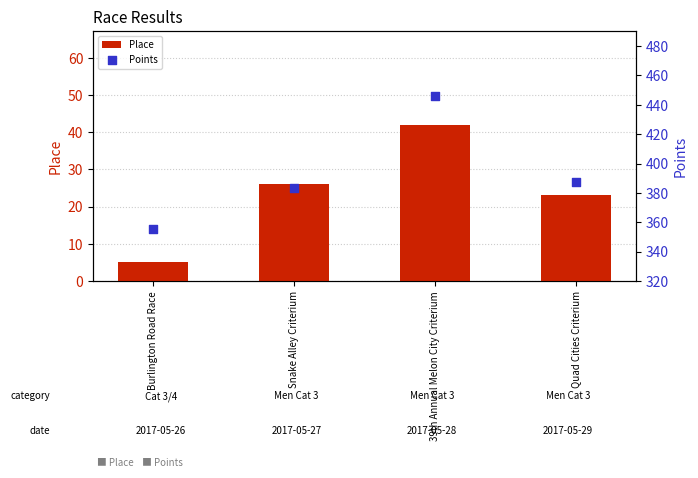

Which series reaches the maximum Y coordinate?

Points